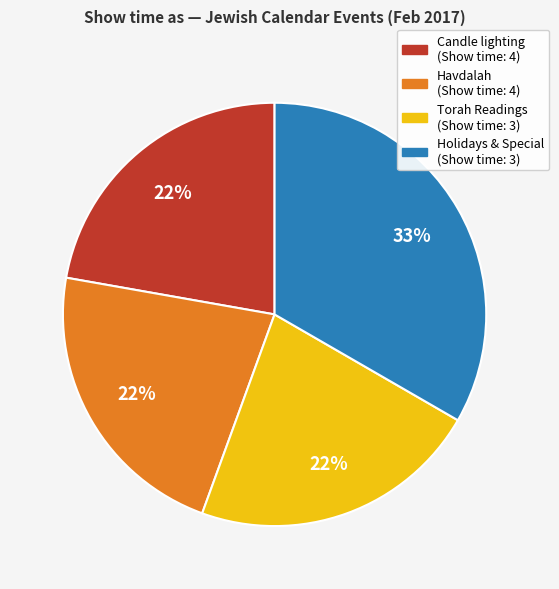

Does any single category account for the majority?

No